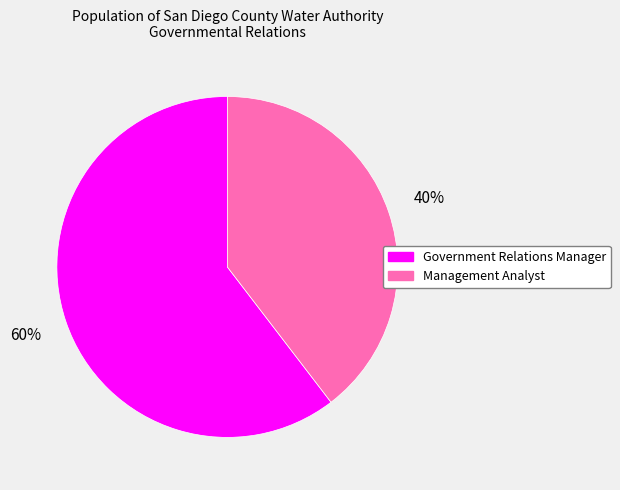

Is there a majority slice in this chart?

Yes